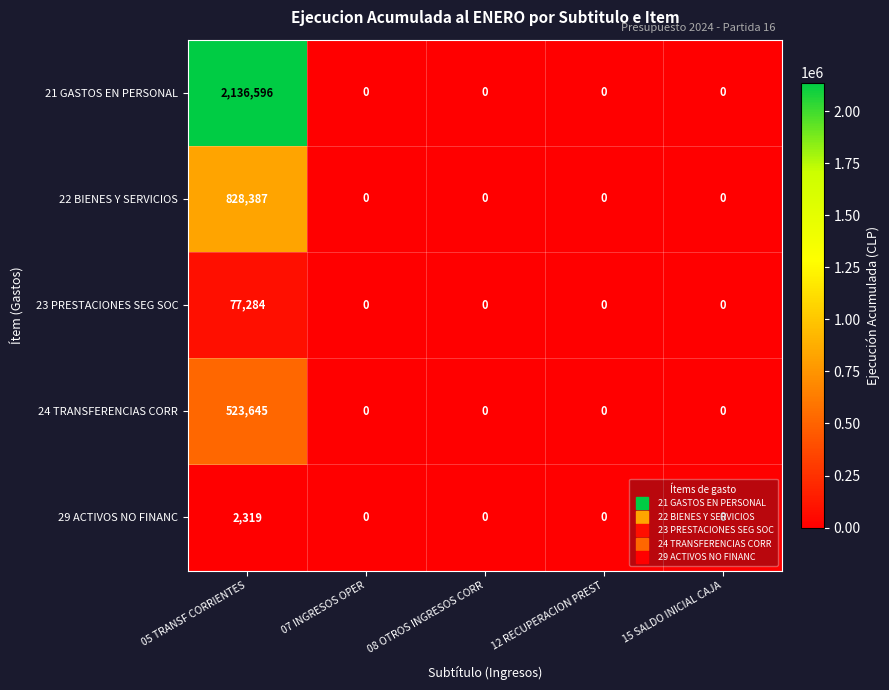

At which category is the sum across all series the highest?

05 TRANSF CORRIENTES